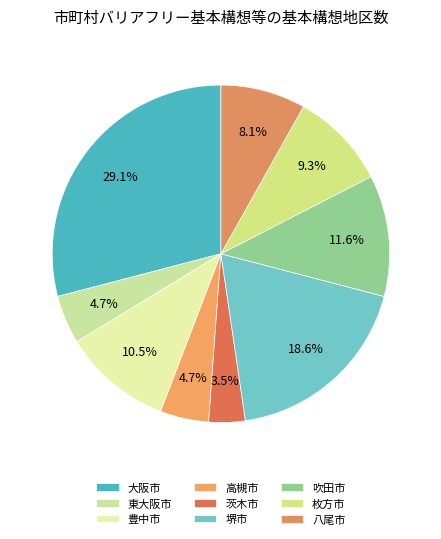

What is the change in value from 豊中市 to 高槻市?

-5